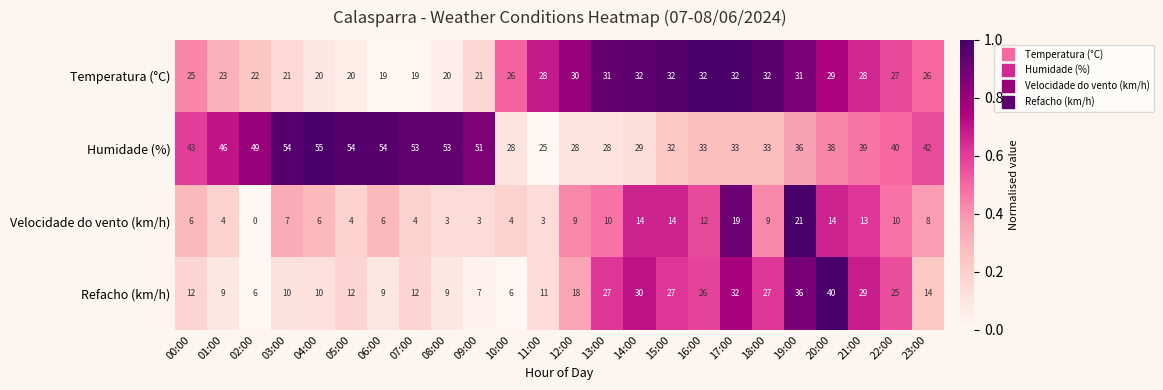

How many categories are shown in the chart?

24